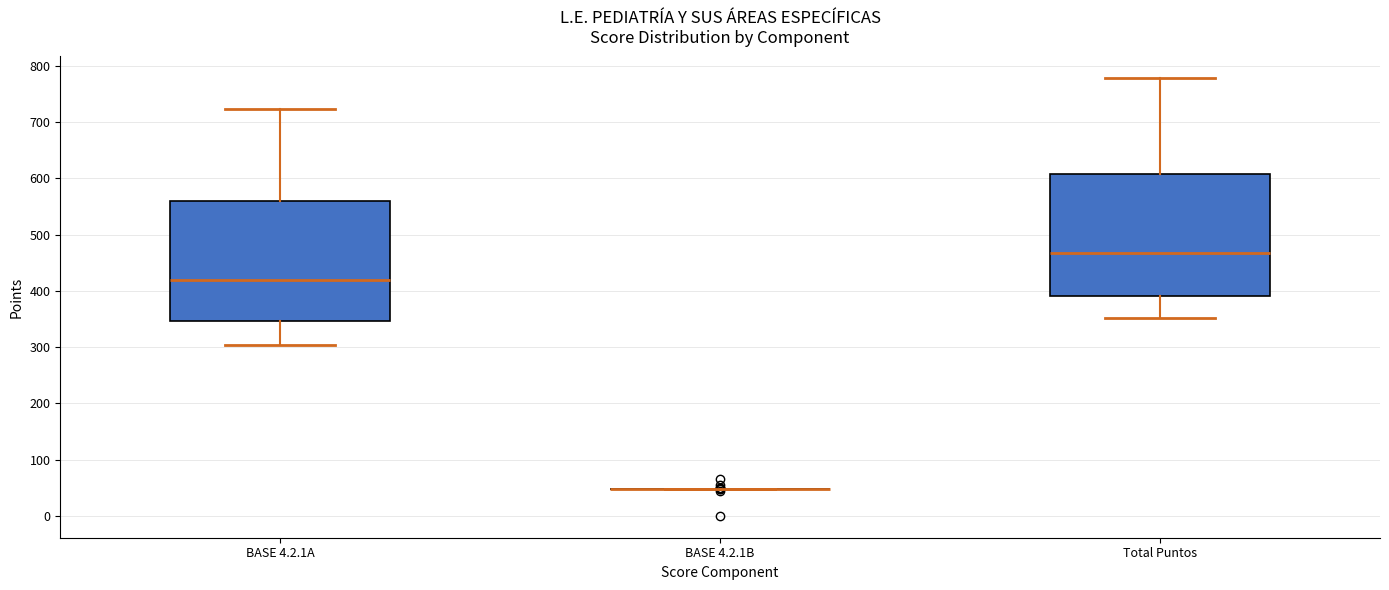

Reading left to right, read every box against the y-axis: the position of its median line, the range the box covers, and the ends of its whiskers. The values are not printed on the chart, so give them approximately, as read against the axis.

BASE 4.2.1A: median 420, box 350 to 560, whiskers 300 to 720
BASE 4.2.1B: box collapsed to a line at 50, whiskers 50 to 50
Total Puntos: median 470, box 390 to 610, whiskers 350 to 780